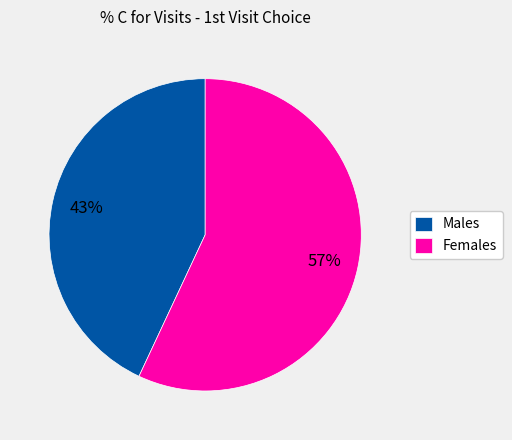

Which slice is the largest?

Females